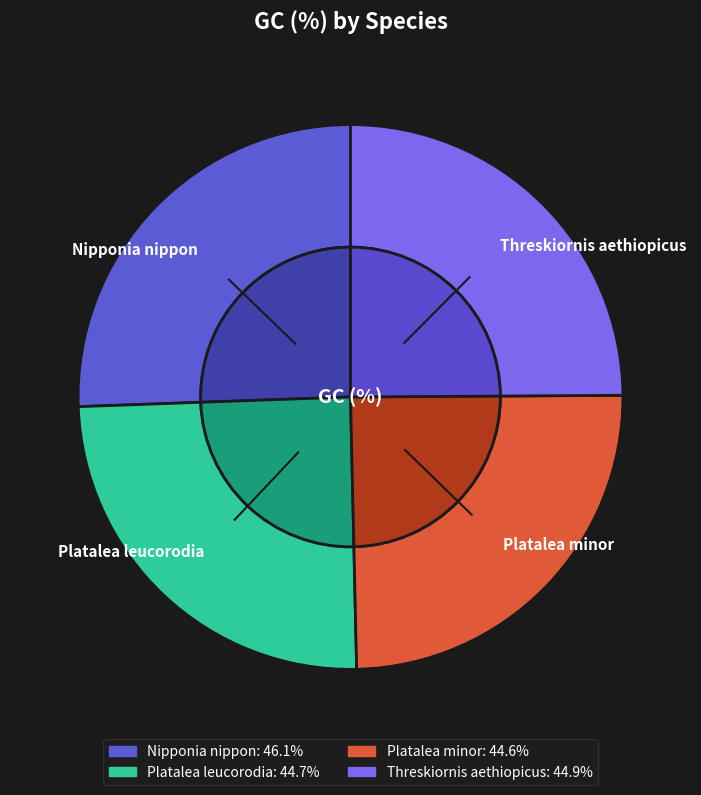

To the nearest percent, what percentage of the pie is Nipponia nippon?

26%